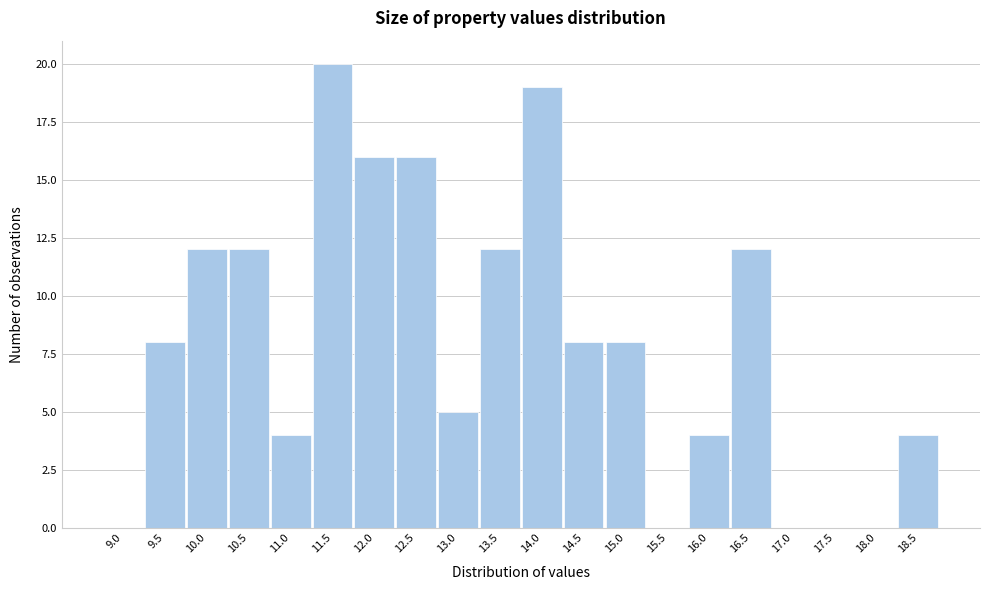

Reading left to right, transcribe all the data shown in this chart.

9.0=0	9.5=8	10.0=12	10.5=12	11.0=4	11.5=20	12.0=16	12.5=16	13.0=5	13.5=12	14.0=19	14.5=8	15.0=8	15.5=0	16.0=4	16.5=12	17.0=0	17.5=0	18.0=0	18.5=4